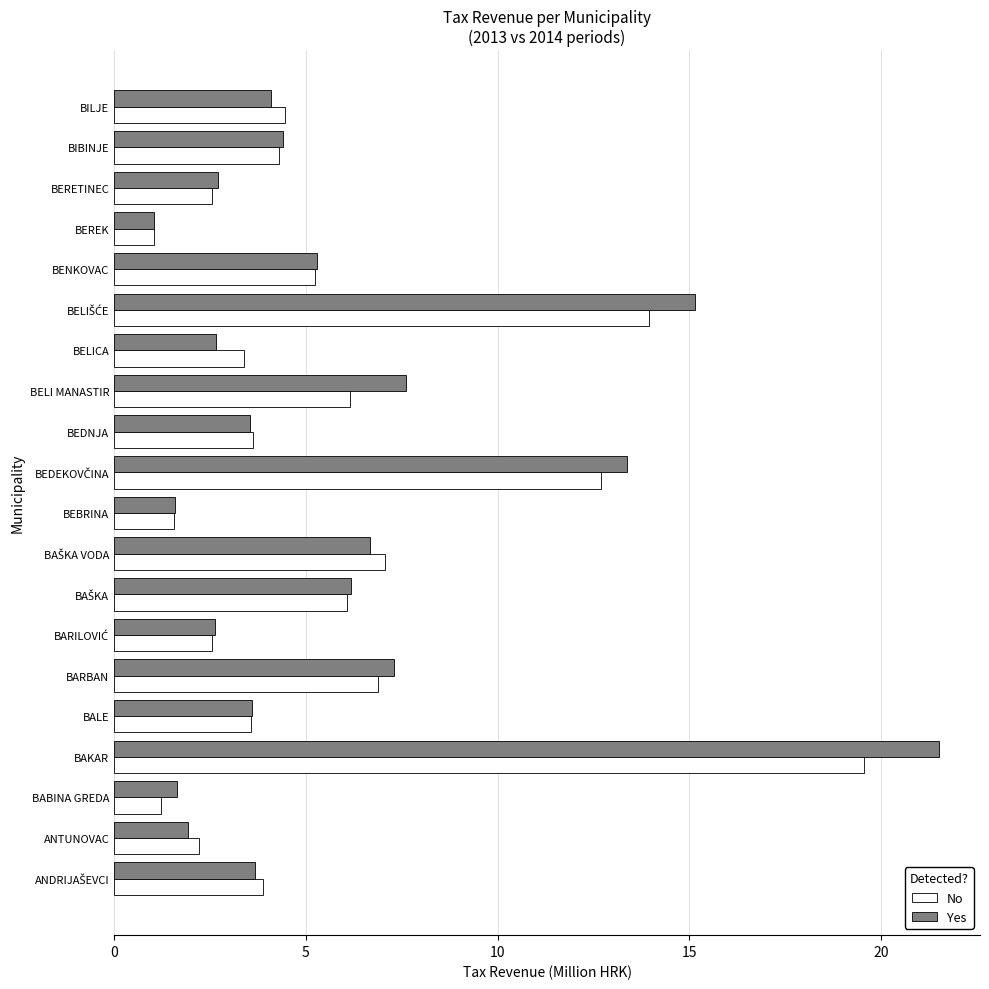

What are all the series names shown in the legend?

No, Yes